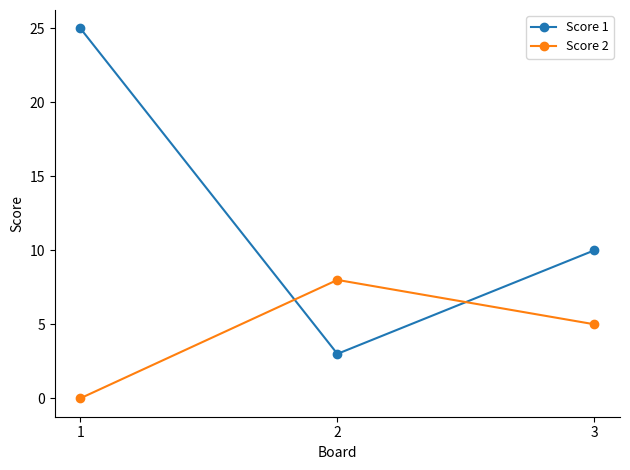

List the series in order of their peak value, highest first.

Score 1, Score 2